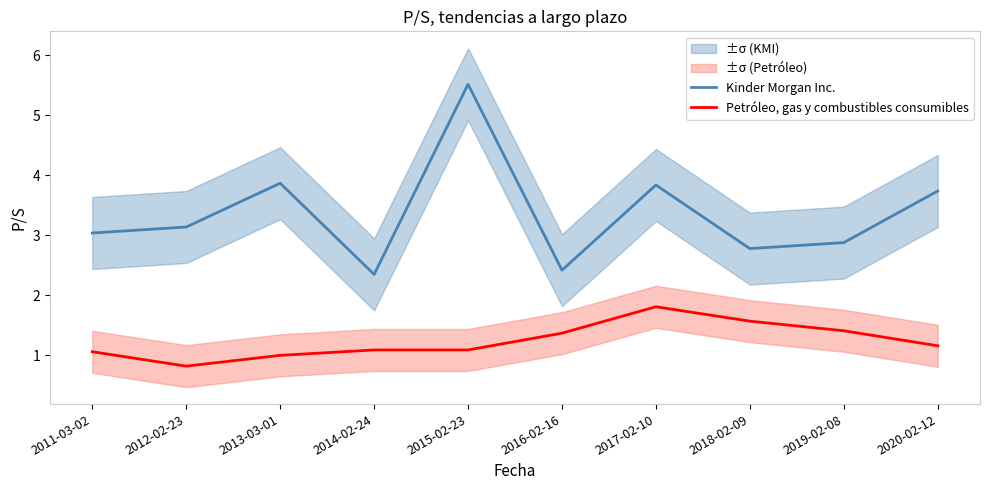

Reading left to right, what are all the values shown in this chart?

Kinder Morgan Inc.: 2011-03-02=3.0	2012-02-23=3.1	2013-03-01=3.9	2014-02-24=2.4	2015-02-23=5.5	2016-02-16=2.4	2017-02-10=3.8	2018-02-09=2.8	2019-02-08=2.9	2020-02-12=3.7
Petróleo, gas y combustibles consumibles: 2011-03-02=1.1	2012-02-23=0.8	2013-03-01=1.0	2014-02-24=1.1	2015-02-23=1.1	2016-02-16=1.4	2017-02-10=1.8	2018-02-09=1.6	2019-02-08=1.4	2020-02-12=1.2